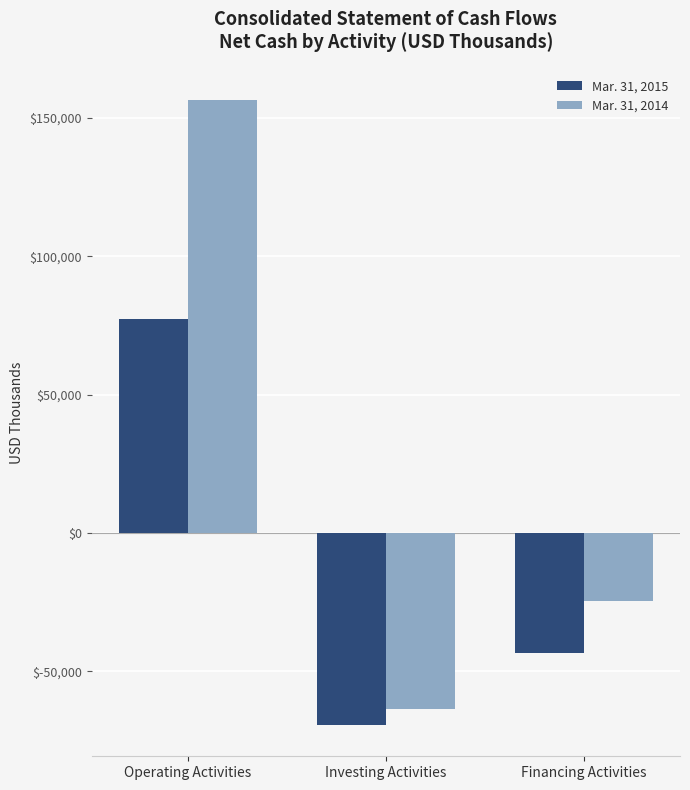

Reading left to right, transcribe all the data shown in this chart.

Mar. 31, 2015: 77353	-69377	-43435
Mar. 31, 2014: 156388	-63735	-24434